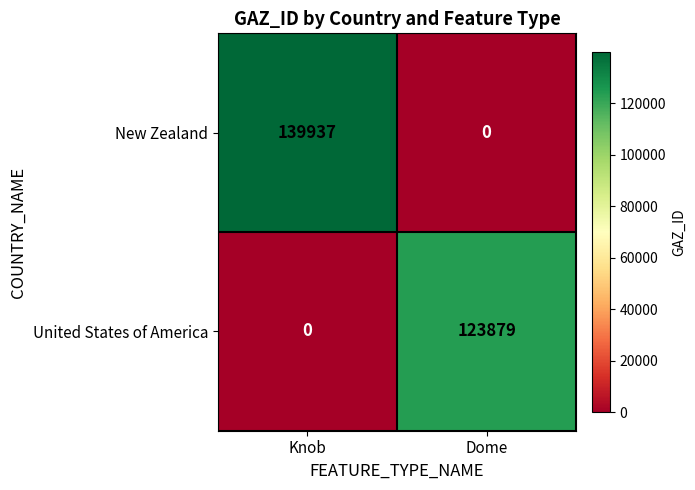

How many values in the United States of America series are below 123879?

1